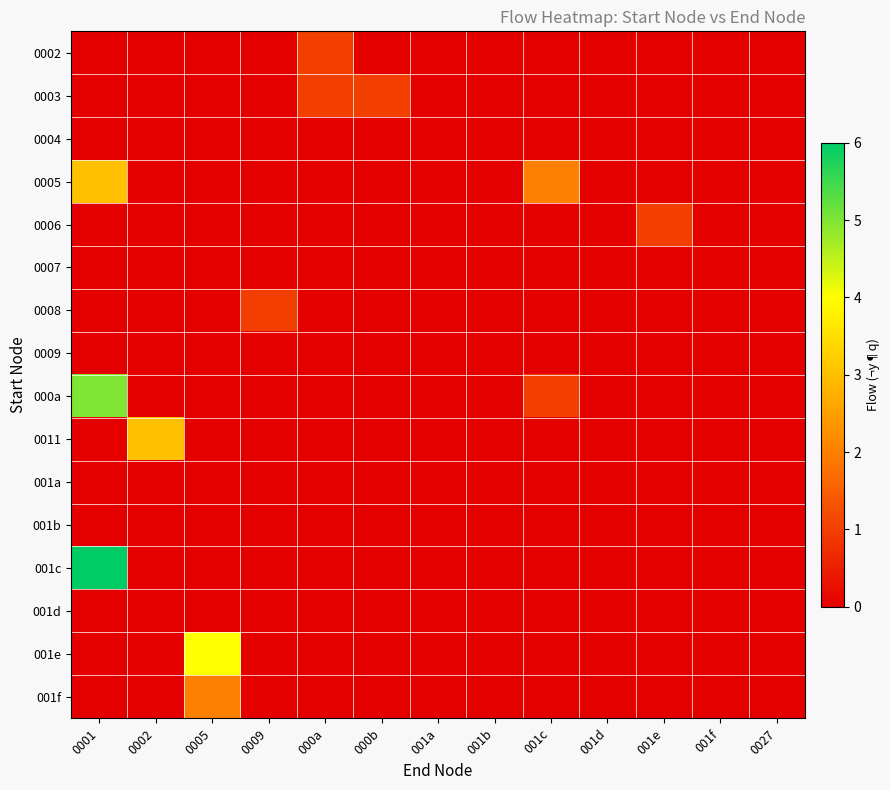

Which series changed the most between 0002 and 001a?

0011